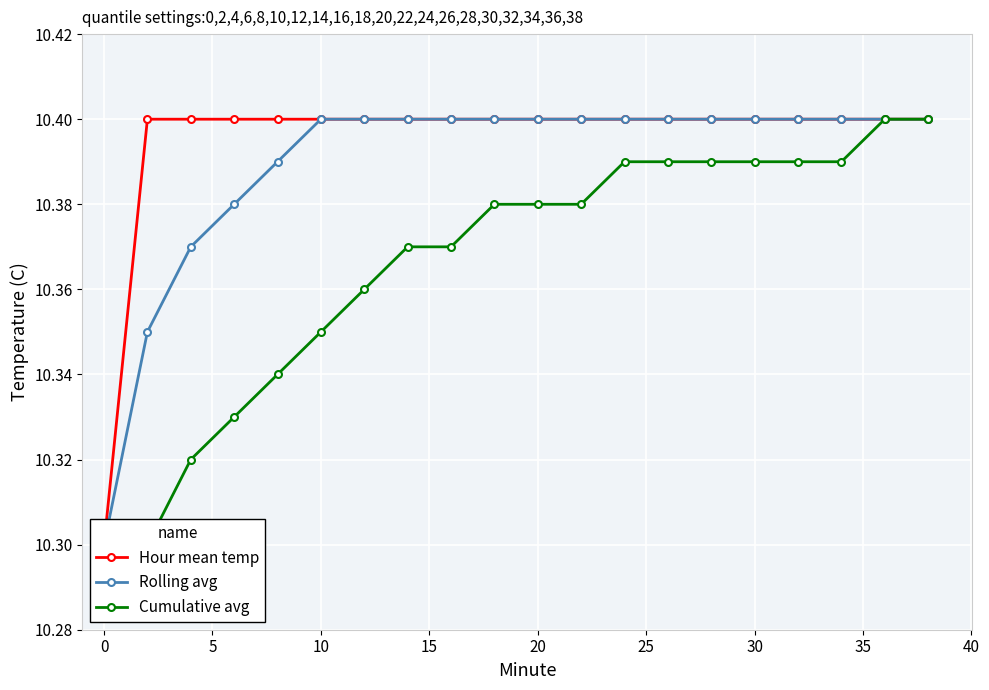

True or false: Rolling avg and Hour mean temp intersect in this chart.

False